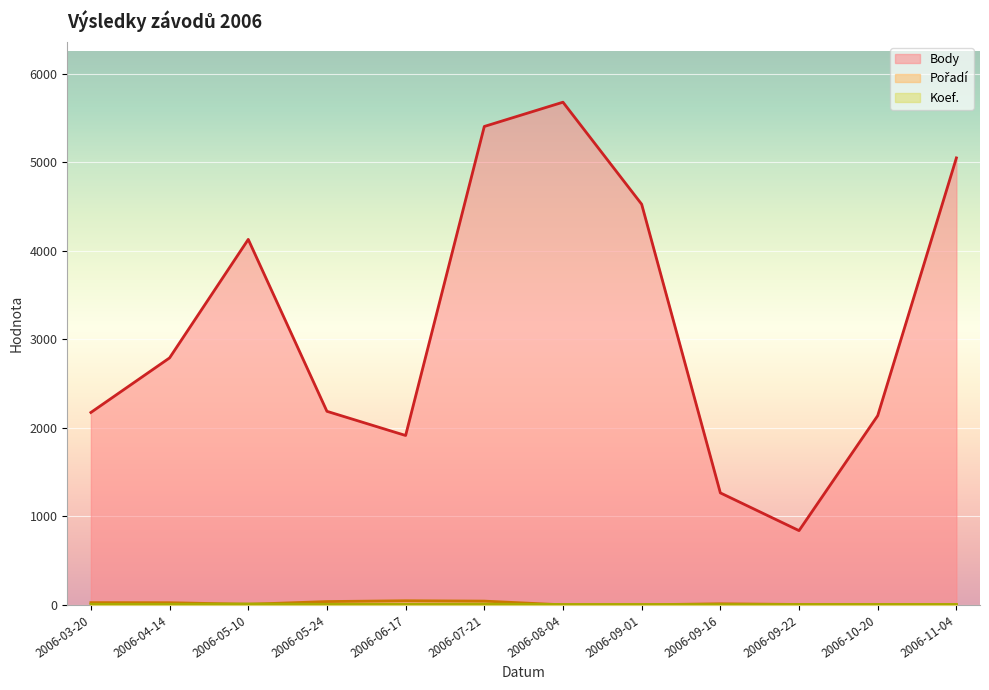

Where is the first local maximum for Body?

2006-05-10